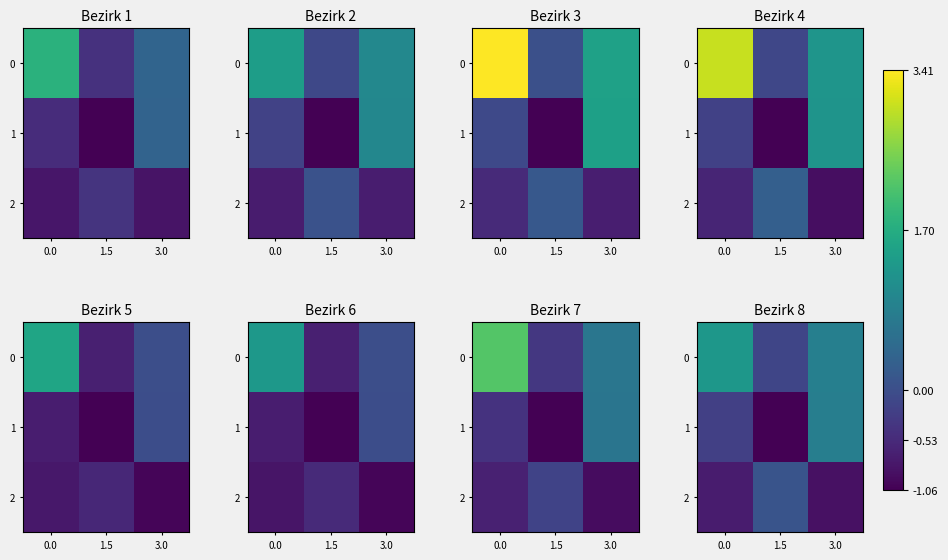

Is it true that 1 equals -0.3 at 0.0?

False